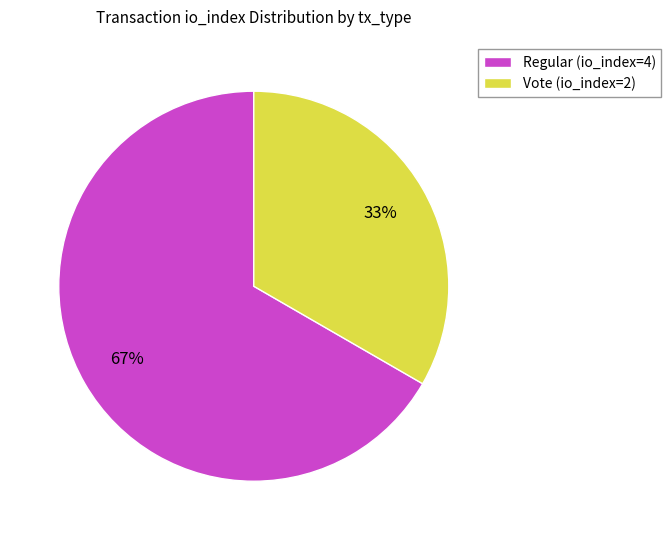

To the nearest percent, what is the combined percentage of Regular (io_index=4) and Vote (io_index=2)?

100%